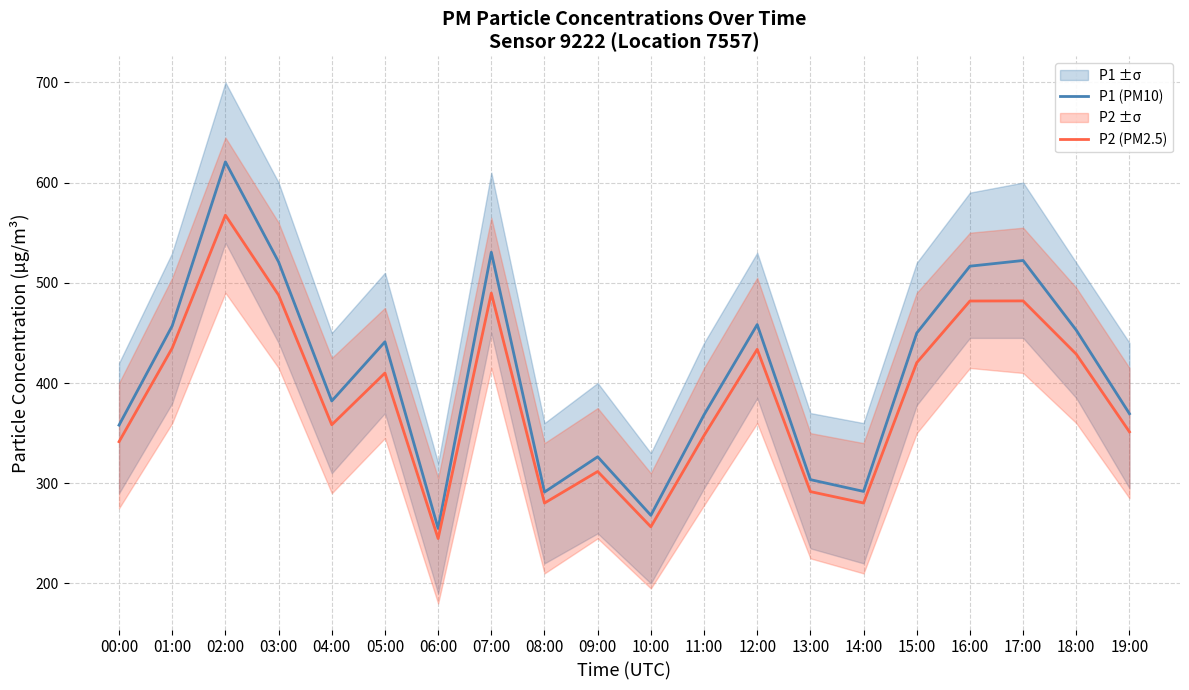

At which category is the sum across all series the highest?

02:00